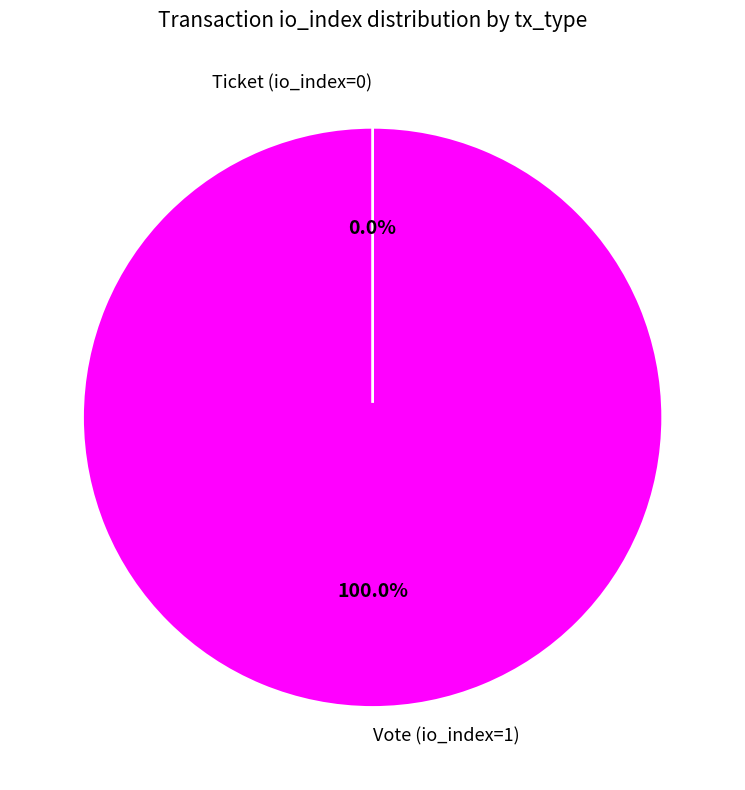

Rank the categories by value from lowest to highest.

Ticket (io_index=0), Vote (io_index=1)